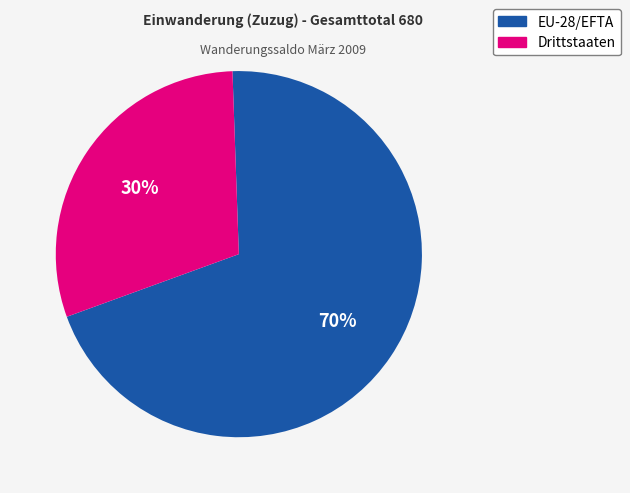

Which category has the smallest portion of the pie?

Drittstaaten